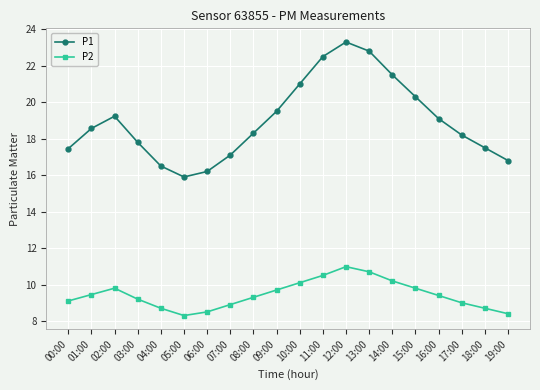

How many interior local peaks does the P1 series have?

2